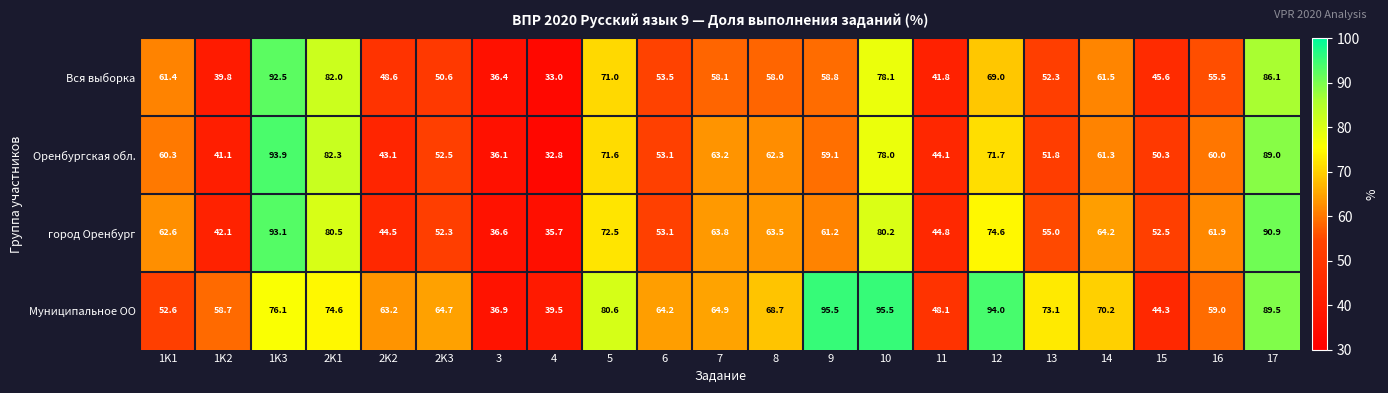

How many data points does each series have?

21